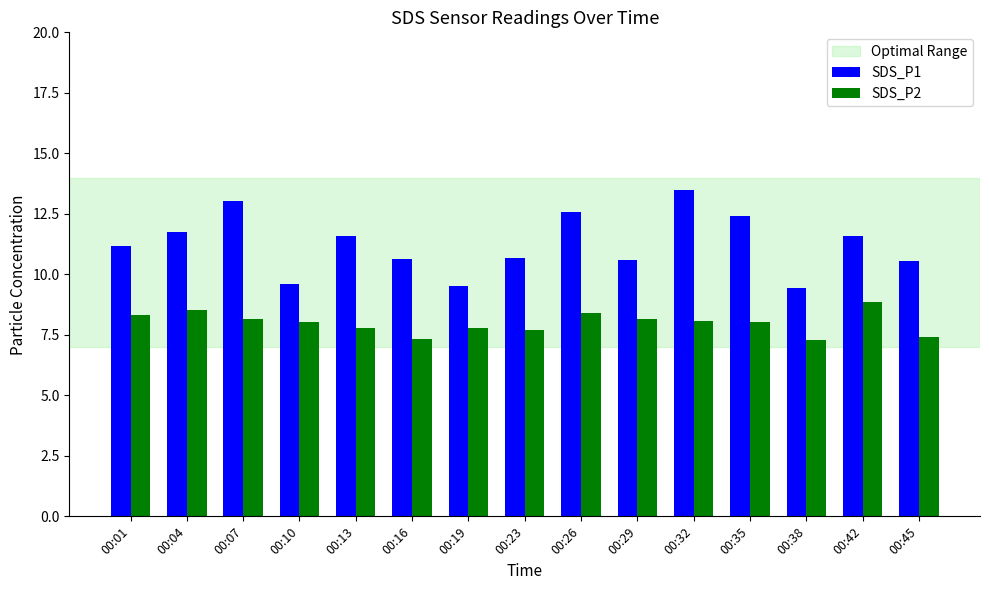

Count the number of data series in this chart.

2